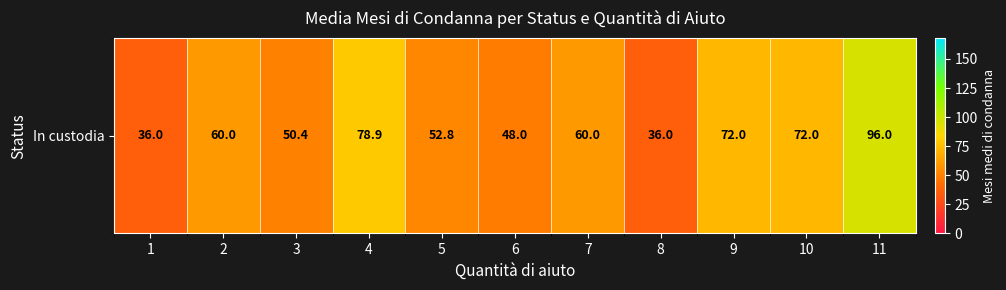

Which has a higher value, 8 or 7?

7